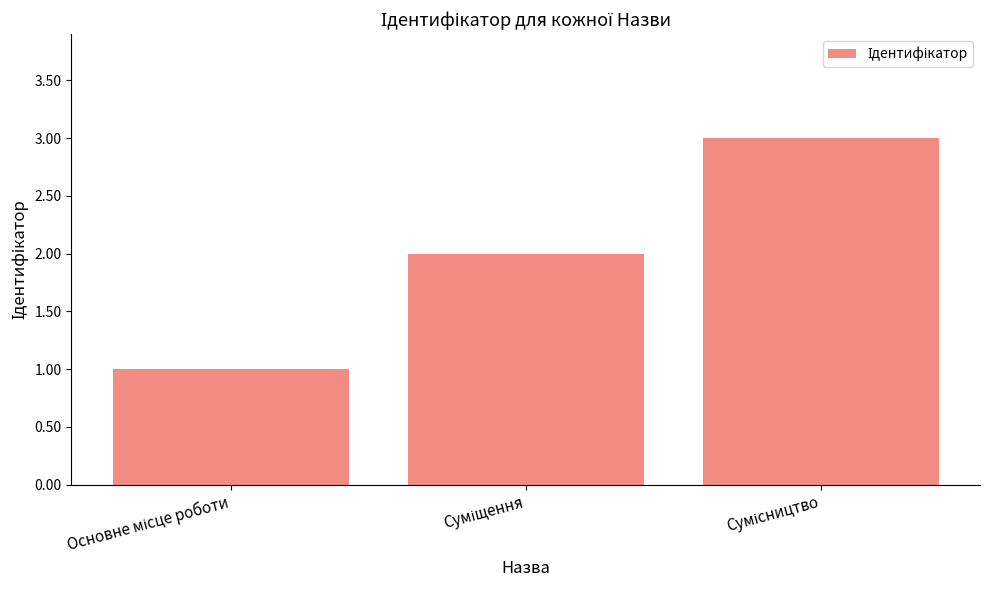

What is the maximum value shown in the chart?

3